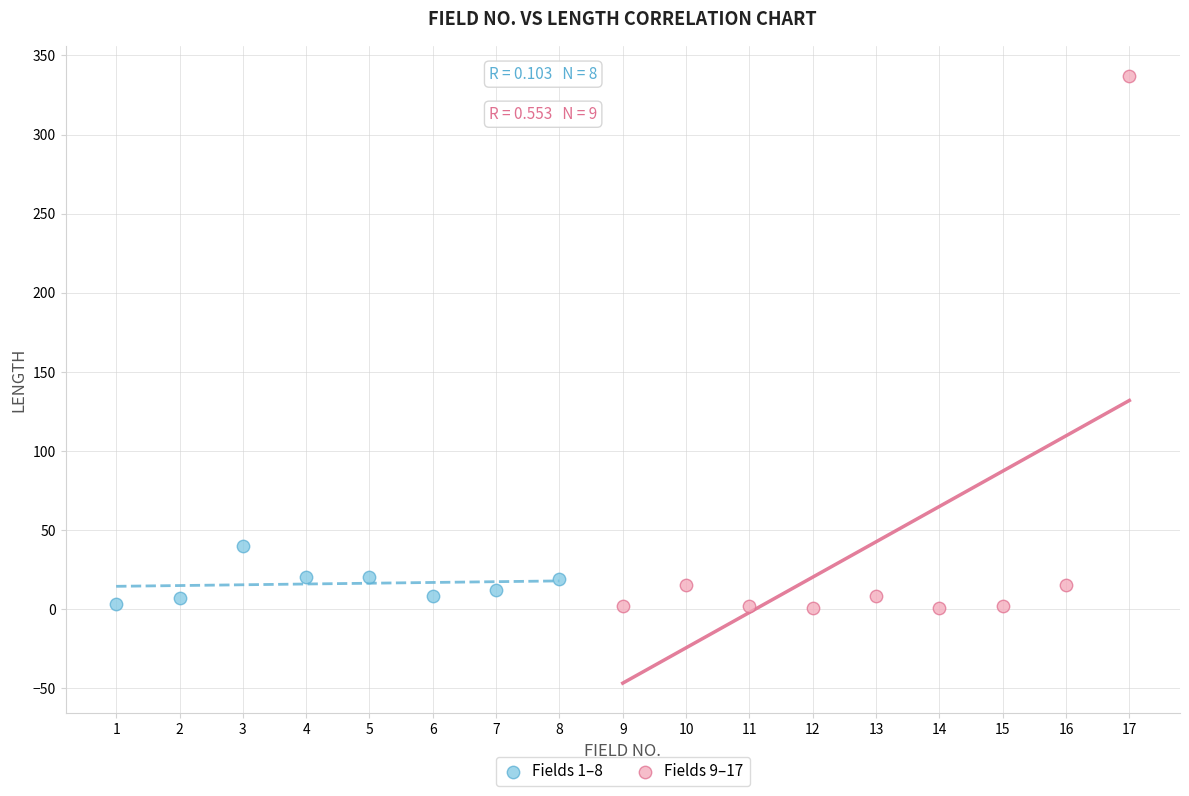

Which series has the widest spread of Y values?

Fields 9–17